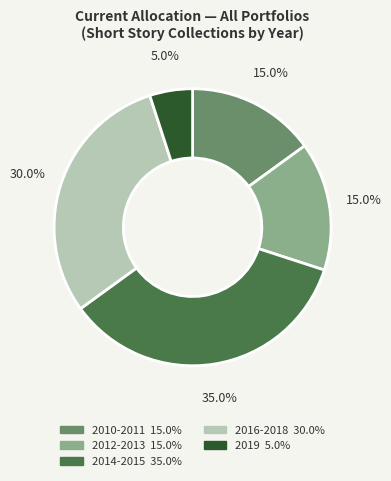

How many slices are in this pie chart?

5